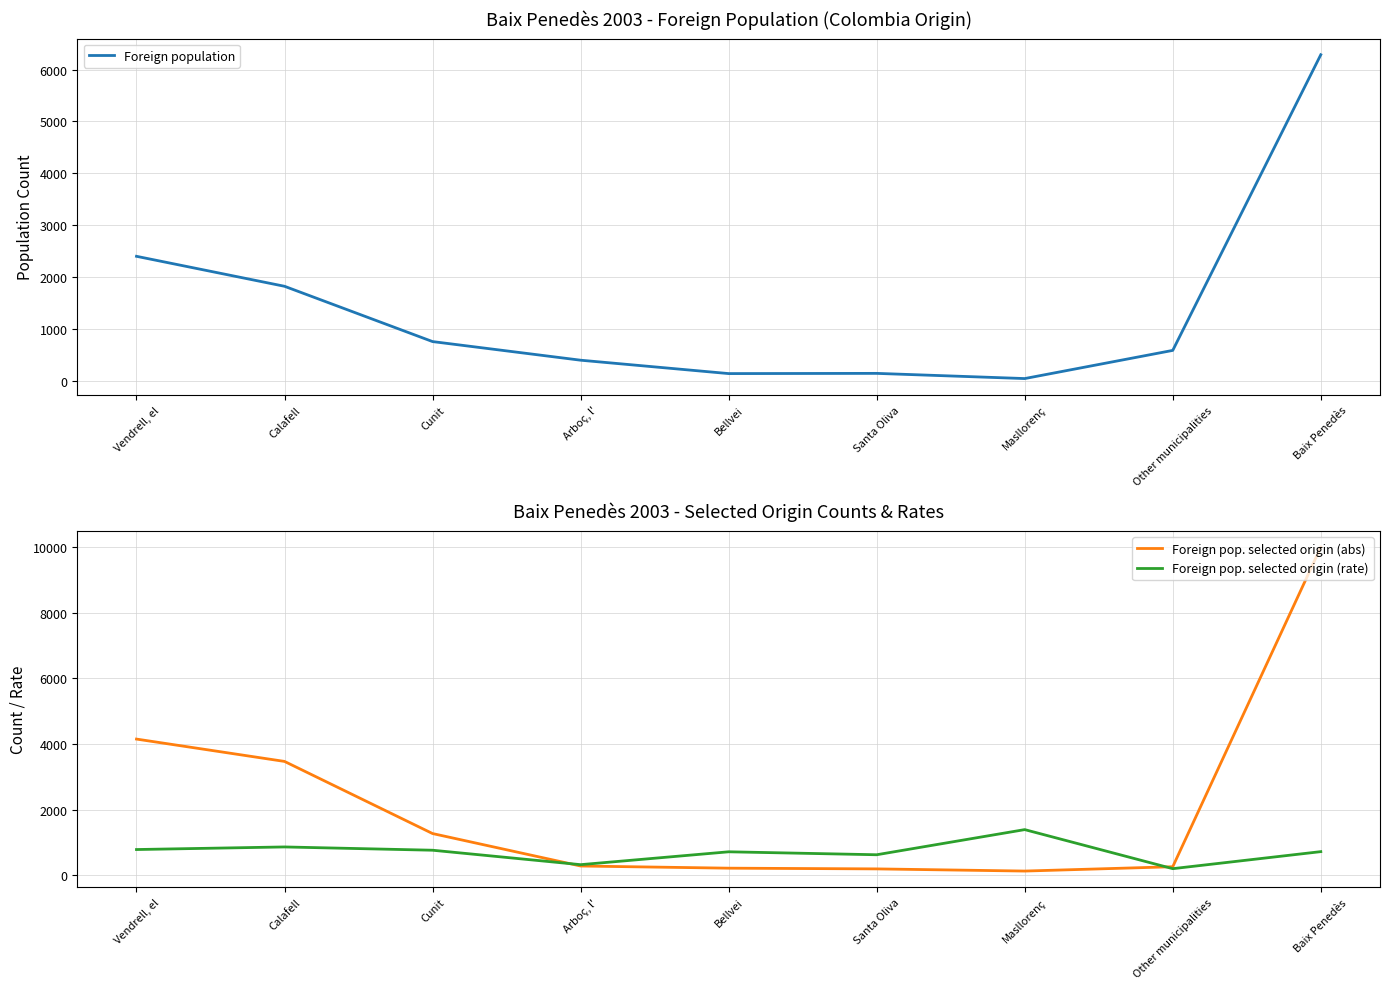

List the series in order of their overall mean, lowest first.

Foreign pop. selected origin (rate), Foreign population, Foreign pop. selected origin (abs)